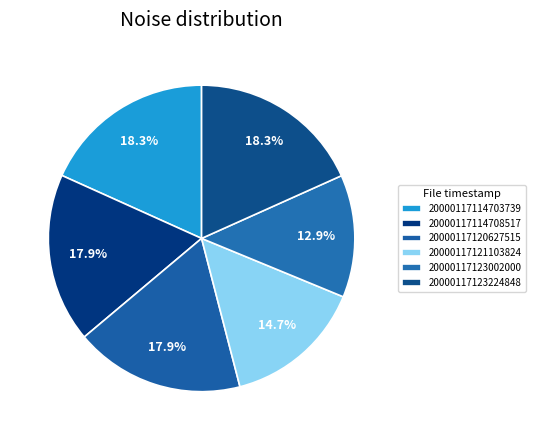

Count the number of slices in the pie.

6